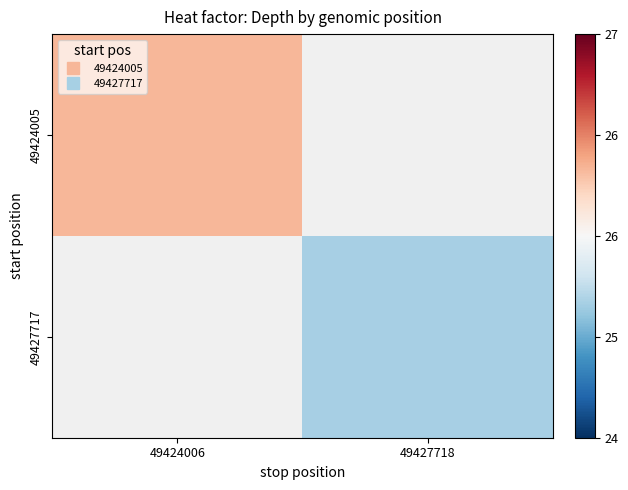

Which label corresponds to the smallest value in the chart?

49427718